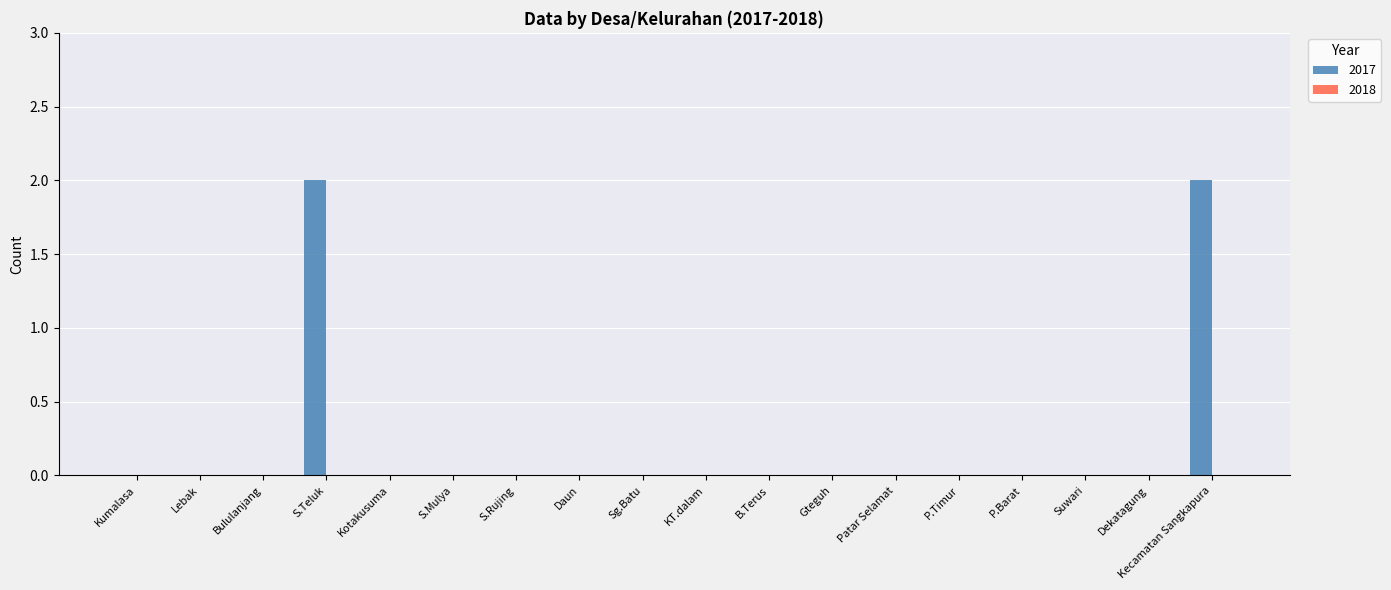

What is the sum of all values?

4